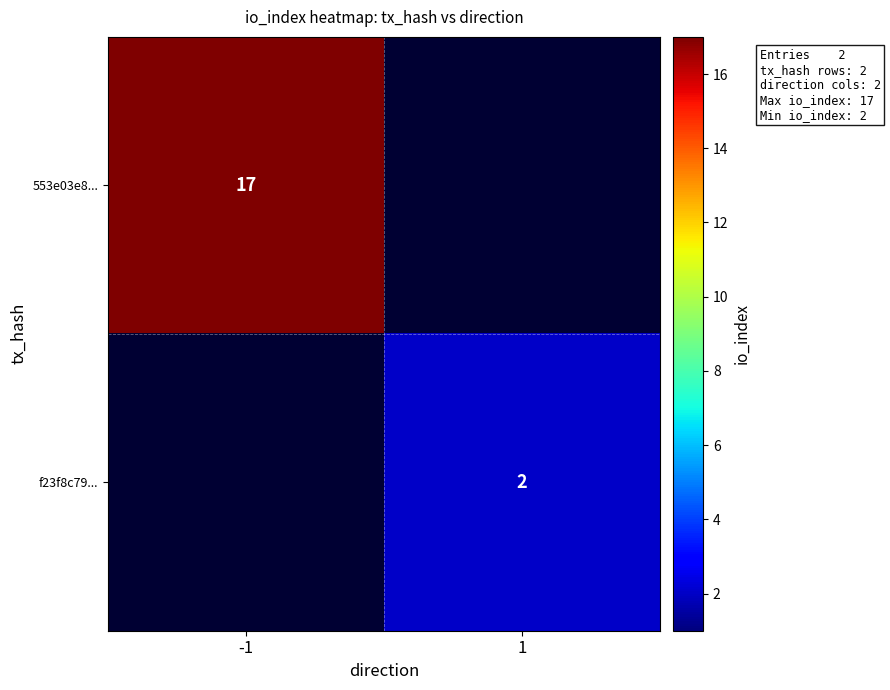

True or false: f23f8c79... has a value of 3 at 1.

False